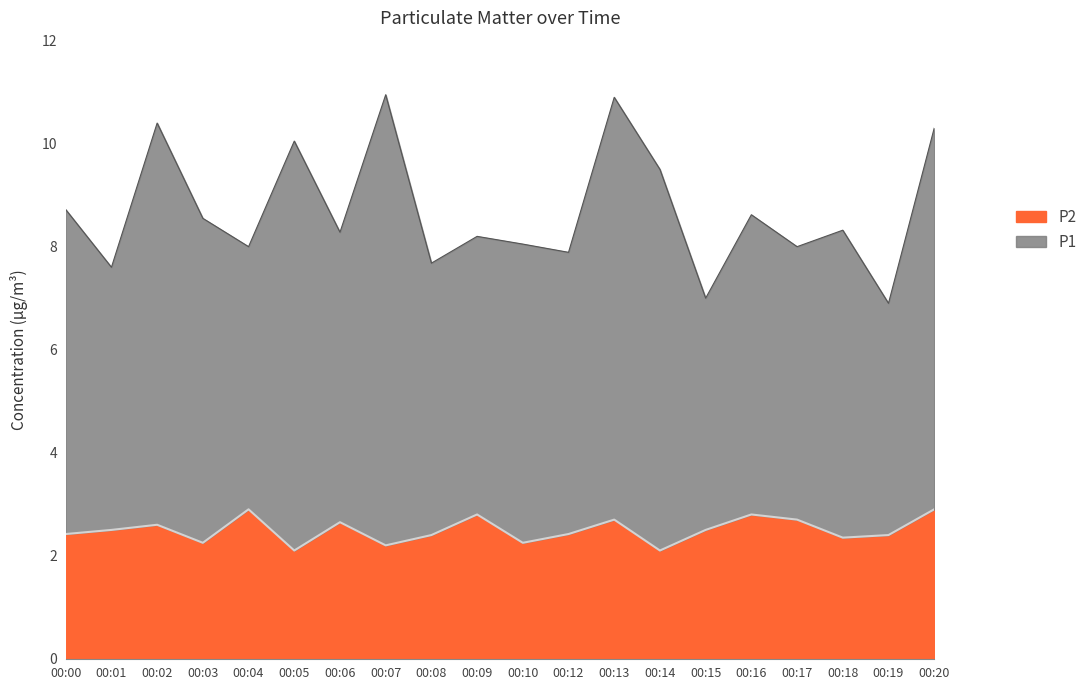

List the labels in order of P2 value, largest first.

00:04, 00:20, 00:09, 00:16, 00:13, 00:17, 00:06, 00:02, 00:01, 00:15, 00:00, 00:12, 00:08, 00:19, 00:18, 00:03, 00:10, 00:07, 00:05, 00:14